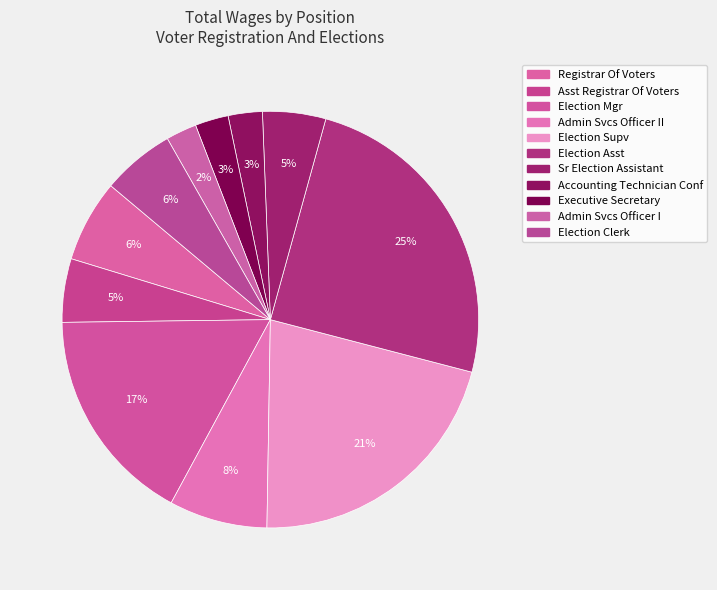

Which category has the smallest portion of the pie?

Admin Svcs Officer I